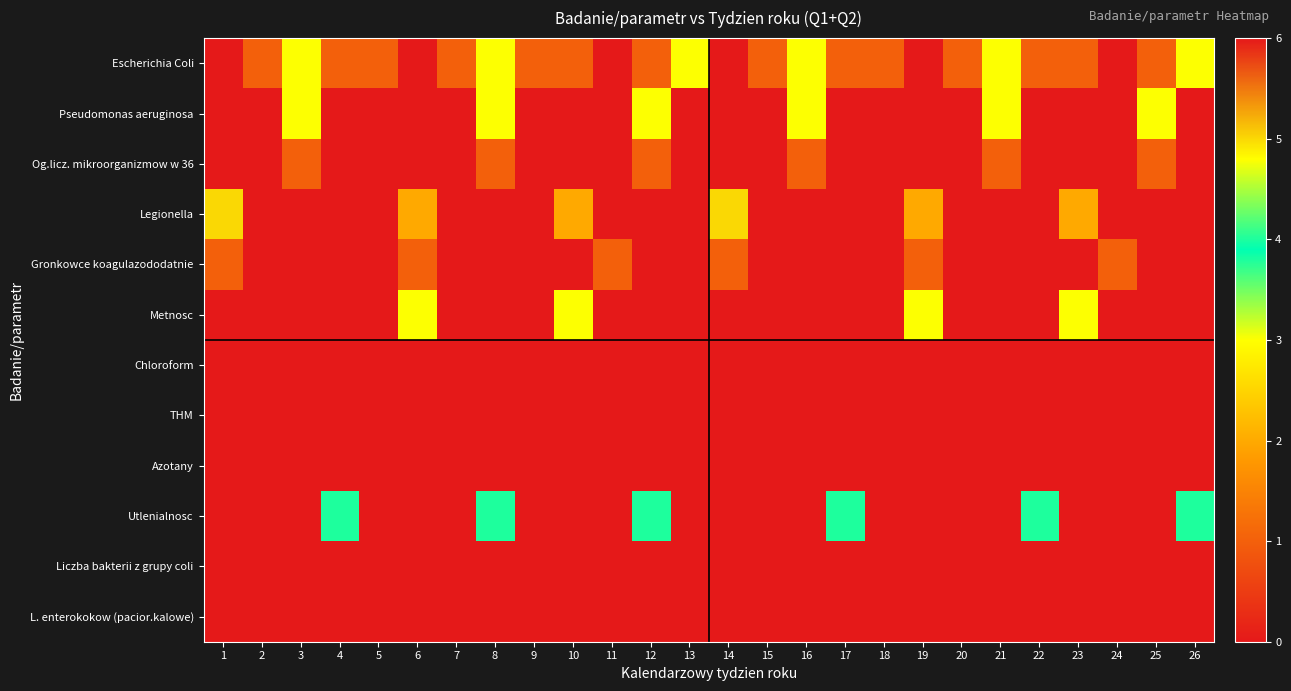

Reading right to left, list all the values displayed in this chart.

Escherichia Coli: 26=3	25=1	24=6	23=1	22=1	21=3	20=1	19=6	18=1	17=1	16=3	15=1	14=6	13=3	12=1	11=6	10=1	9=1	8=3	7=1	6=6	5=1	4=1	3=3	2=1	1=6
Pseudomonas aeruginosa: 26=0	25=3	24=0	23=6	22=0	21=3	20=0	19=6	18=0	17=0	16=3	15=0	14=6	13=0	12=3	11=0	10=6	9=0	8=3	7=0	6=6	5=0	4=0	3=3	2=0	1=6
Og.licz. mikroorganizmow w 36: 26=0	25=1	24=0	23=6	22=0	21=1	20=0	19=6	18=0	17=0	16=1	15=0	14=6	13=0	12=1	11=0	10=6	9=0	8=1	7=0	6=6	5=0	4=0	3=1	2=0	1=6
Legionella: 26=0	25=0	24=0	23=2	22=0	21=0	20=0	19=2	18=0	17=0	16=0	15=0	14=5	13=0	12=0	11=0	10=2	9=0	8=0	7=0	6=2	5=0	4=0	3=0	2=0	1=5
Gronkowce koagulazododatnie: 26=0	25=0	24=1	23=0	22=0	21=0	20=0	19=1	18=0	17=0	16=0	15=0	14=1	13=0	12=0	11=1	10=0	9=0	8=0	7=0	6=1	5=0	4=0	3=0	2=0	1=1
Metnosc: 26=0	25=0	24=0	23=3	22=0	21=0	20=0	19=3	18=0	17=0	16=0	15=6	14=0	13=0	12=0	11=0	10=3	9=0	8=0	7=0	6=3	5=0	4=0	3=0	2=6	1=0
Chloroform: 26=0	25=0	24=0	23=0	22=0	21=0	20=0	19=0	18=0	17=0	16=6	15=0	14=0	13=0	12=0	11=0	10=0	9=0	8=0	7=0	6=0	5=0	4=0	3=6	2=0	1=0
THM: 26=0	25=0	24=0	23=0	22=0	21=0	20=0	19=0	18=0	17=6	16=0	15=0	14=0	13=0	12=0	11=0	10=0	9=0	8=0	7=0	6=0	5=0	4=6	3=0	2=0	1=0
Azotany: 26=0	25=0	24=0	23=0	22=0	21=0	20=0	19=0	18=6	17=0	16=0	15=0	14=0	13=0	12=0	11=0	10=0	9=0	8=0	7=0	6=0	5=6	4=0	3=0	2=0	1=0
Utlenialnosc: 26=4	25=0	24=6	23=0	22=4	21=0	20=6	19=0	18=0	17=4	16=0	15=6	14=0	13=0	12=4	11=0	10=6	9=0	8=4	7=0	6=6	5=0	4=4	3=0	2=6	1=0
Liczba bakterii z grupy coli: 26=0	25=0	24=0	23=0	22=0	21=0	20=0	19=0	18=0	17=0	16=0	15=0	14=0	13=0	12=0	11=0	10=0	9=0	8=0	7=0	6=0	5=0	4=0	3=0	2=0	1=0
L. enterokokow (pacior.kalowe): 26=0	25=0	24=0	23=0	22=0	21=0	20=0	19=0	18=0	17=0	16=0	15=0	14=0	13=0	12=0	11=0	10=0	9=0	8=0	7=0	6=0	5=0	4=0	3=0	2=0	1=0